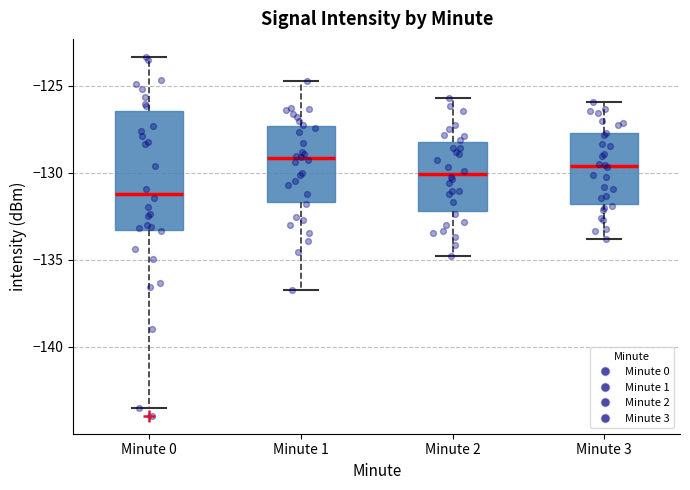

Reading left to right, transcribe this box plot: for each box, give where its median line is, the range the box spans, and where its two whiskers end, as read against the y-axis. The values are not printed on the chart, so give them approximately, as read against the axis.

Minute 0: median -131.0, box -133.5 to -126.5, whiskers -143.5 to -123.5
Minute 1: median -129.0, box -131.5 to -127.5, whiskers -136.5 to -124.5
Minute 2: median -130.0, box -132.0 to -128.0, whiskers -135.0 to -125.5
Minute 3: median -129.5, box -132.0 to -127.5, whiskers -134.0 to -126.0